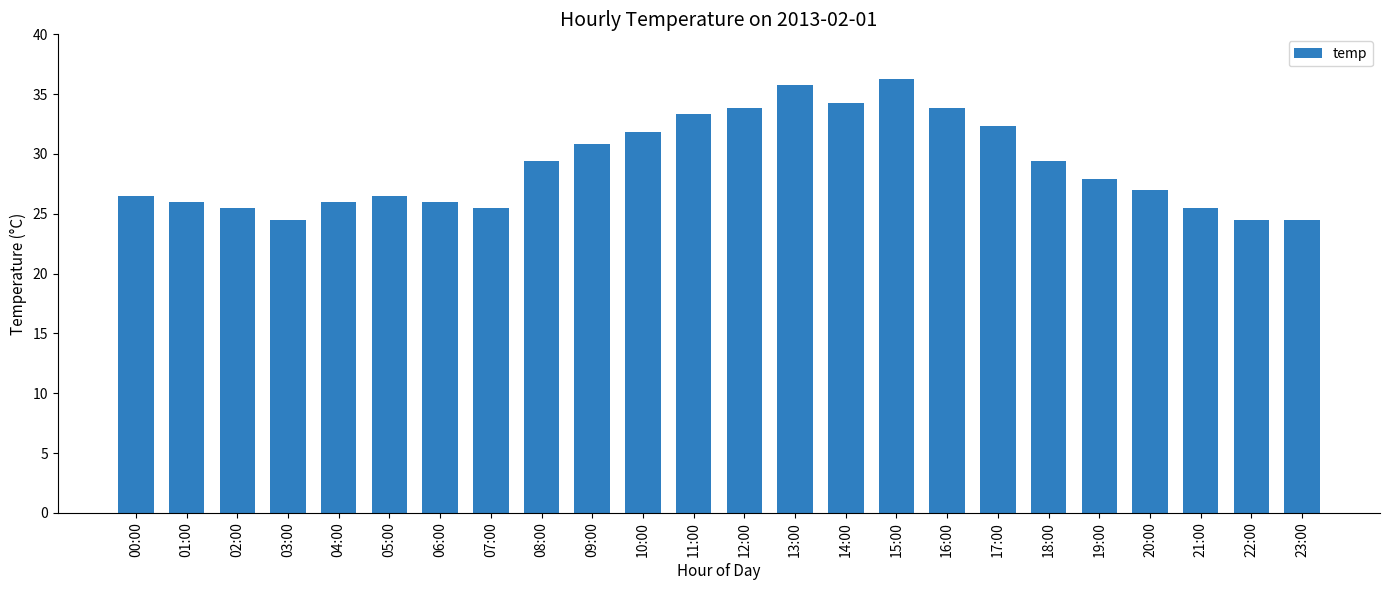

At which label does the data first exceed 27?

08:00